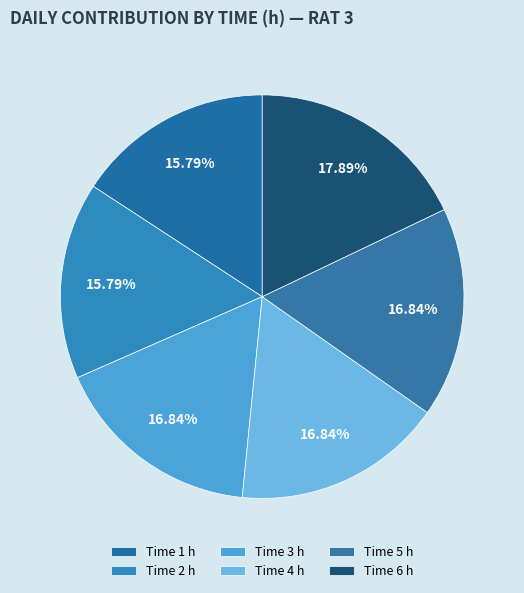

How many segments does this pie chart have?

6